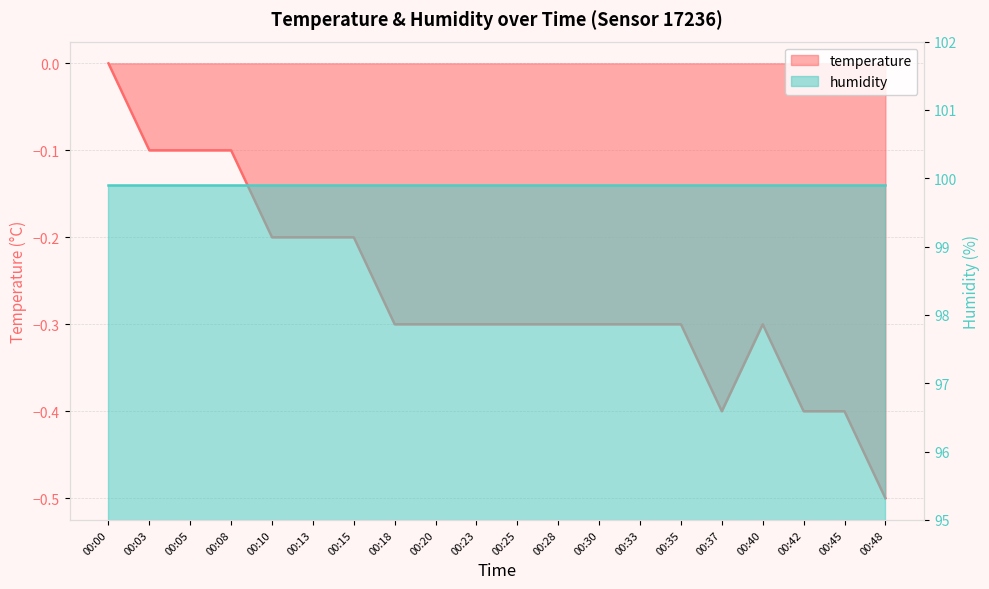

At which category does the data reach its first local peak?

00:40